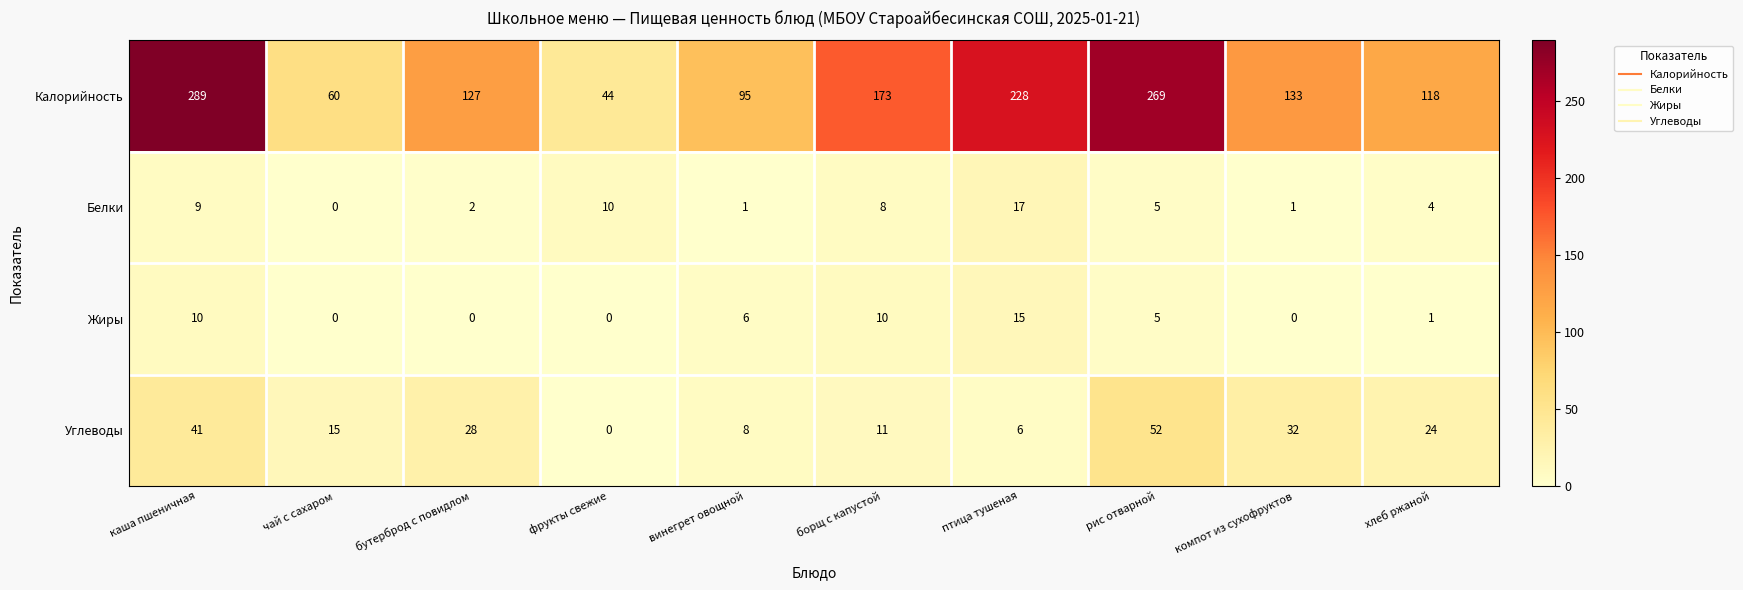

What is the highest value of the Белки series?

17